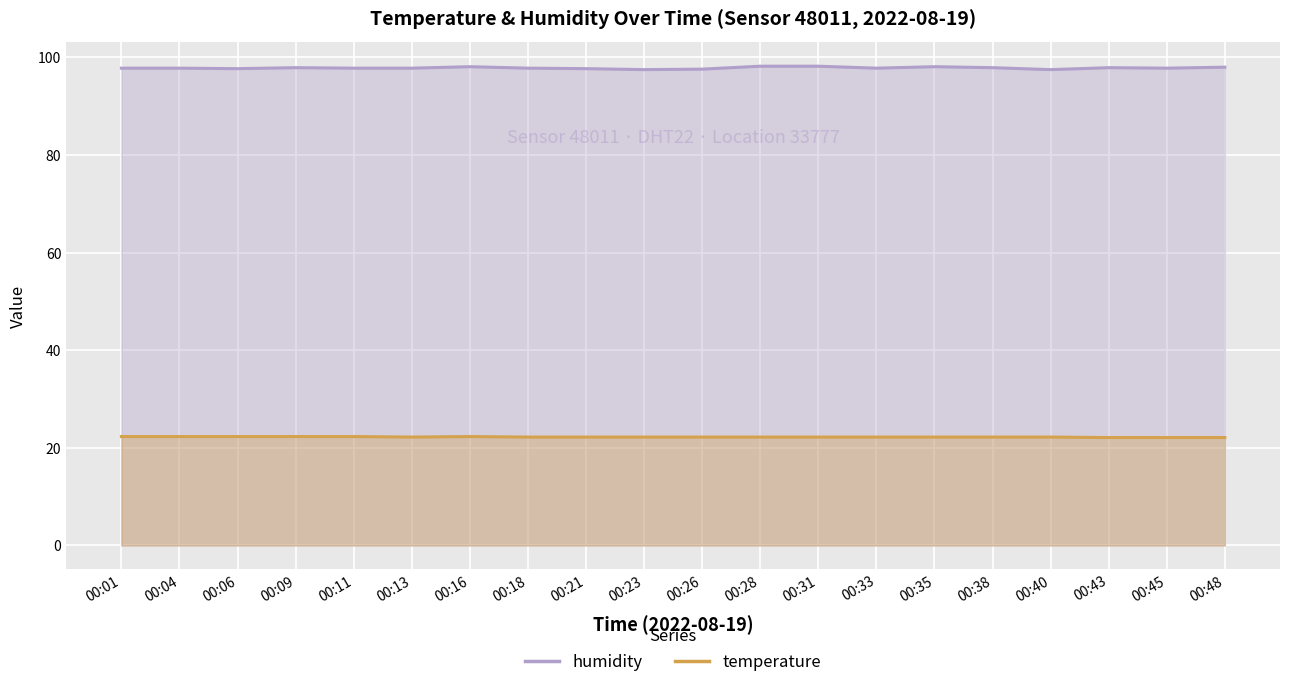

What is the maximum value shown in the chart?

97.8